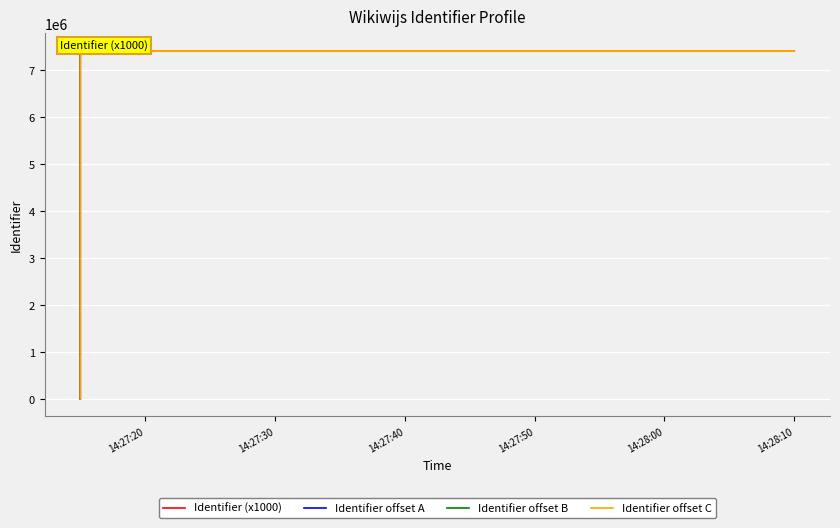

Which label corresponds to the smallest value in the chart?

14:27:20